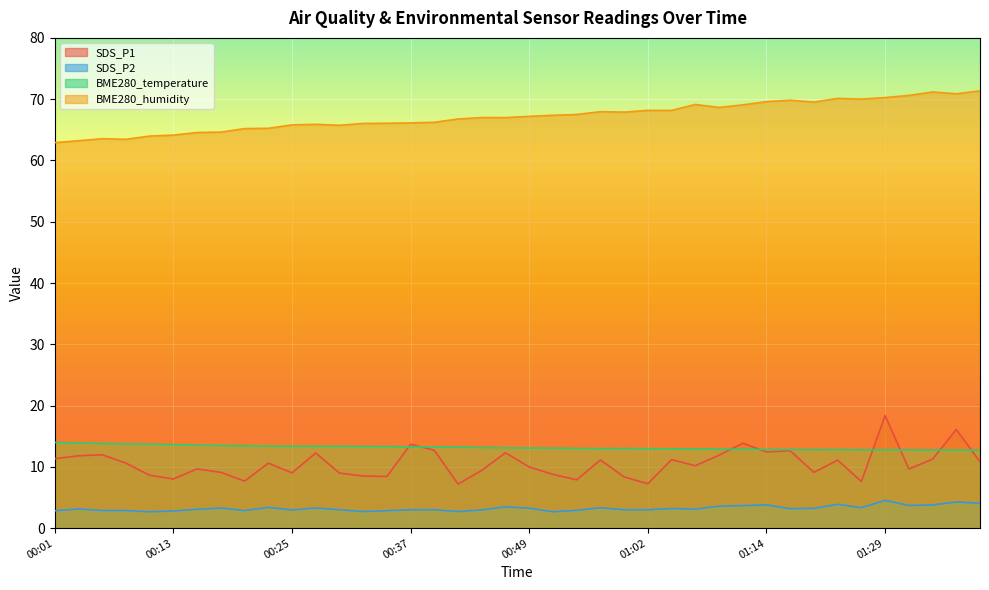

Which series changed the most between 00:05 and 00:20?

SDS_P1